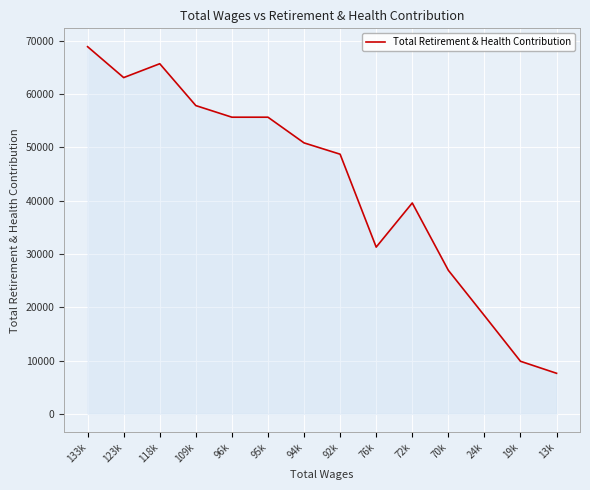

What is the difference between the values at 72k and 92k?

9148